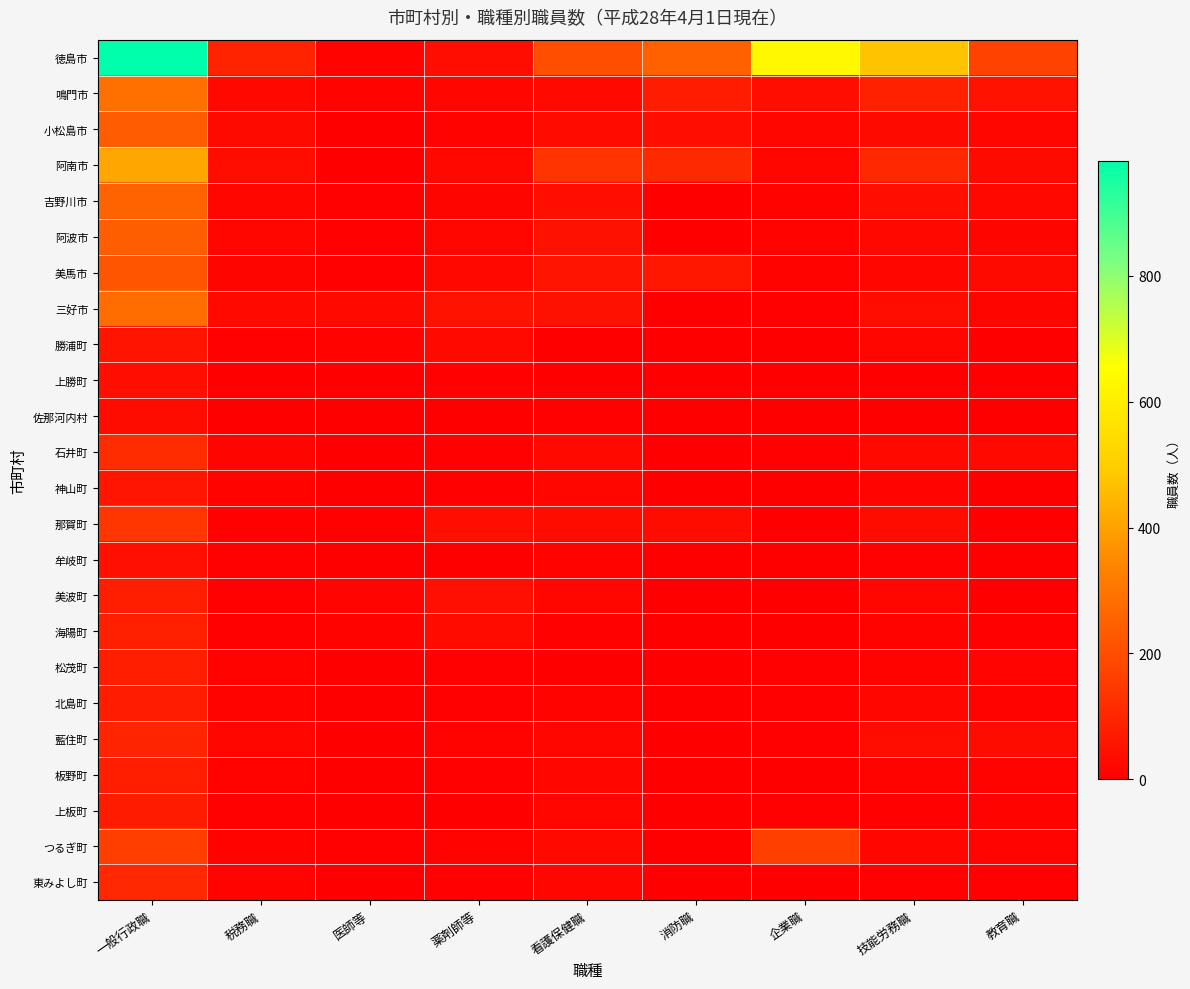

At which category is the sum across all series the highest?

一般行政職